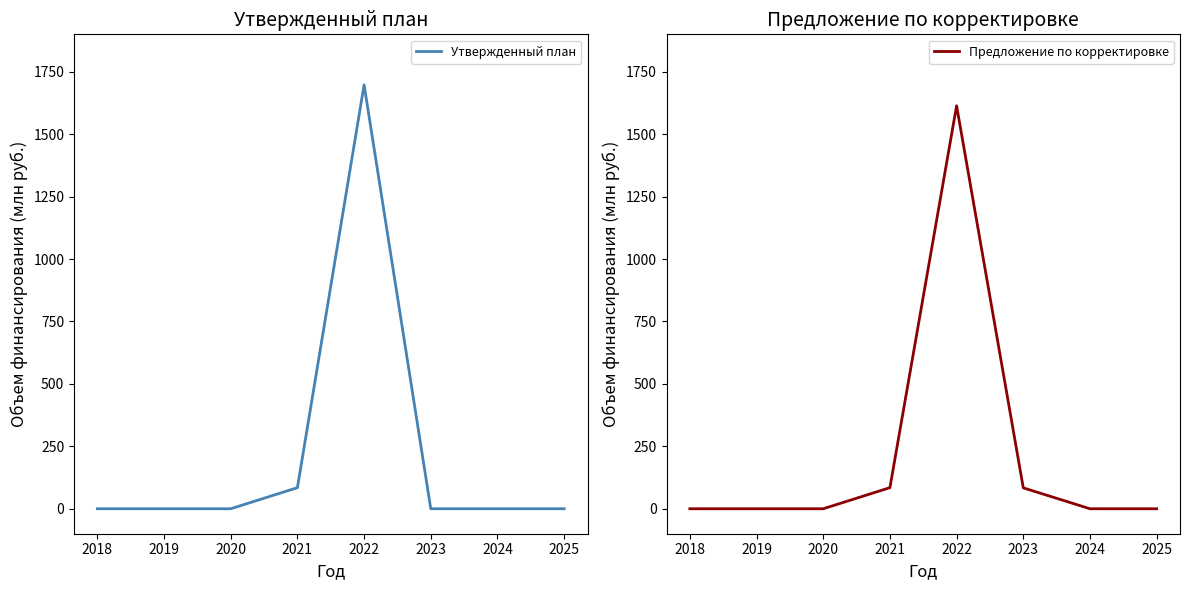

Which has a higher value, 2021 or 2019?

2021